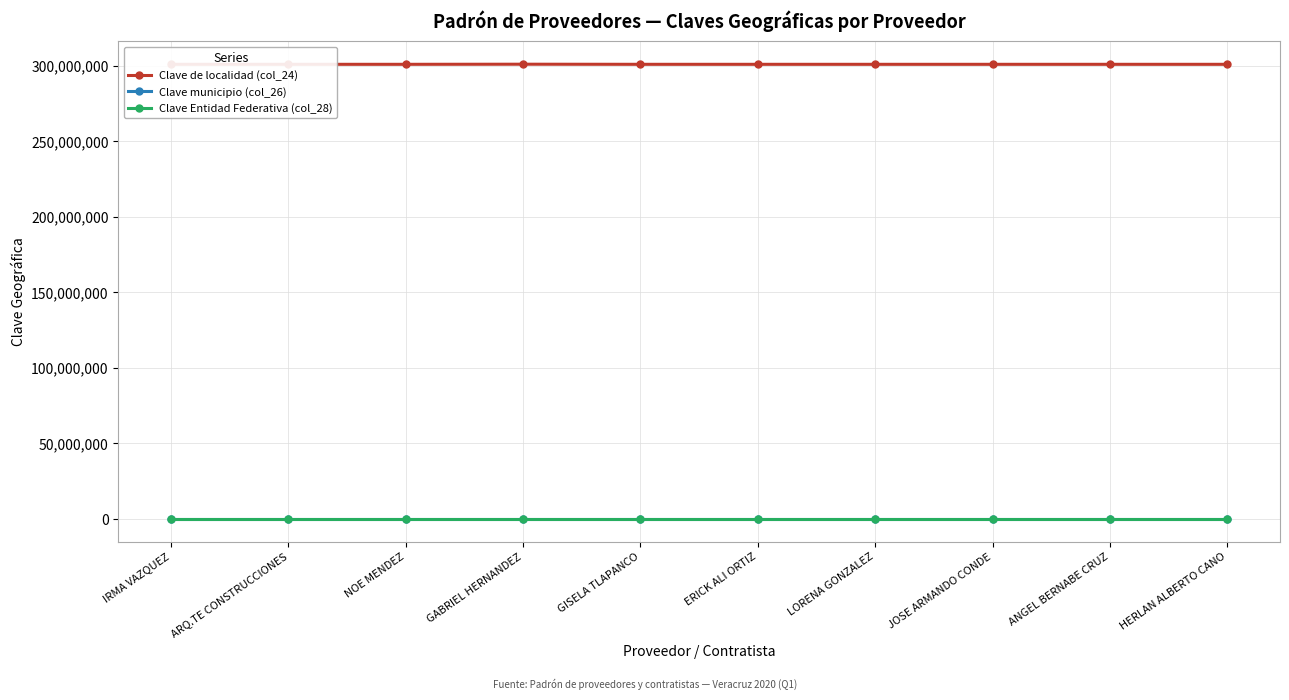

True or false: Clave municipio (col_26) and Clave Entidad Federativa (col_28) cross at least once.

False